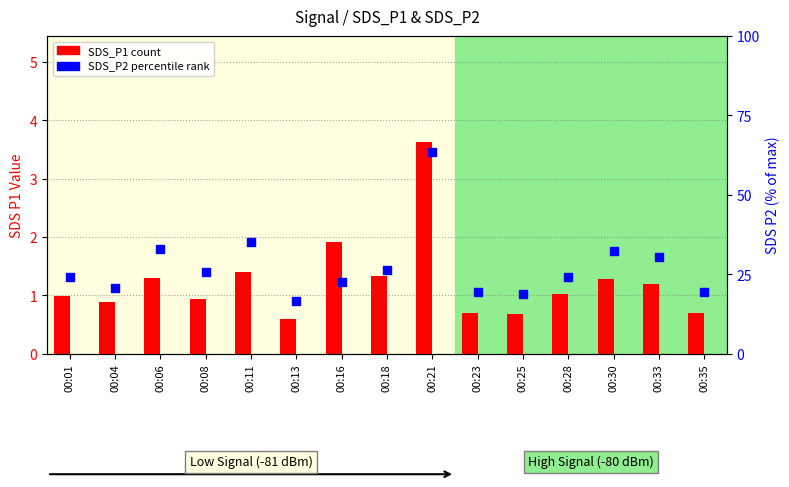

What is the total value across all series at 00:08?

26.5